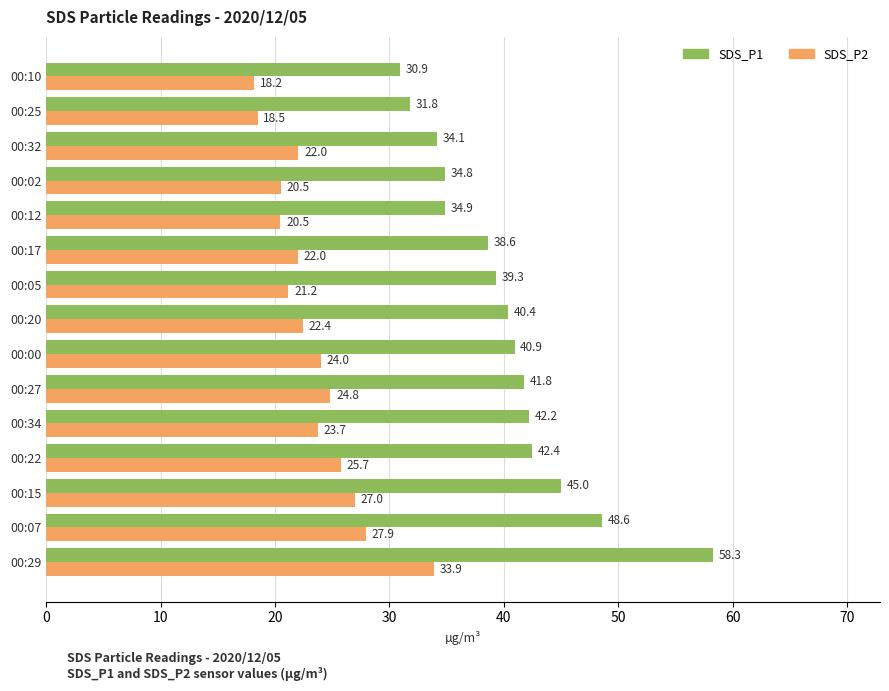

What is the total value across all series at 00:07?

76.5